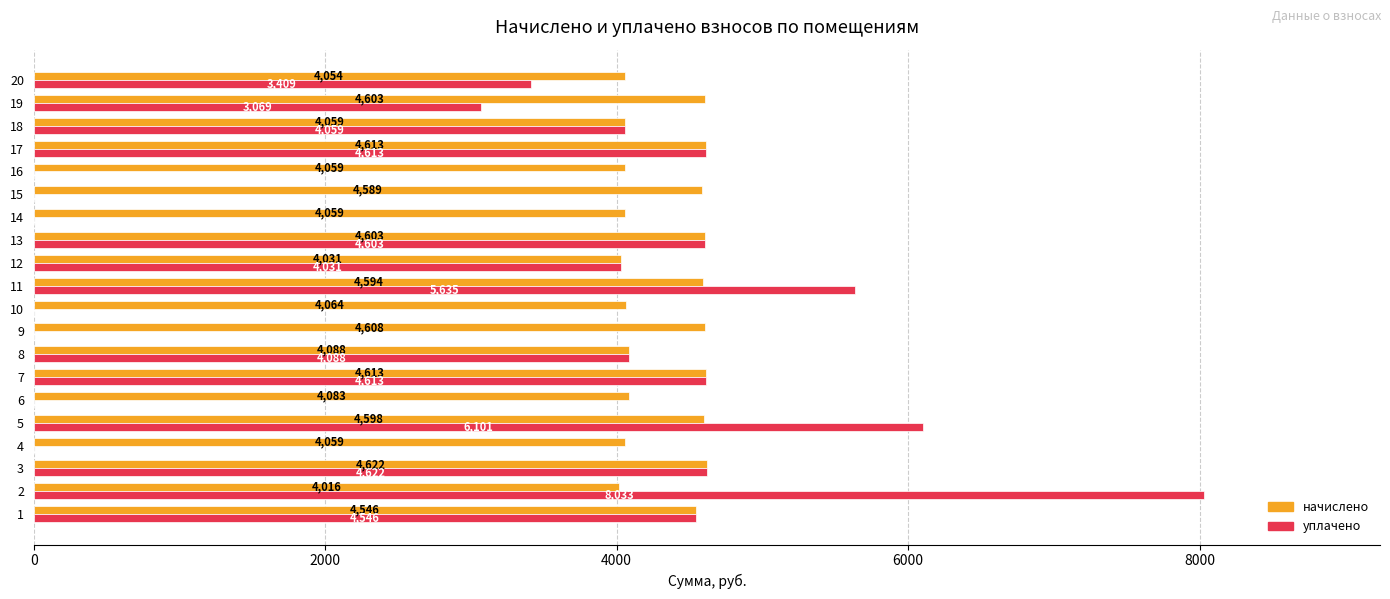

Which series has the largest range (max minus min)?

уплачено